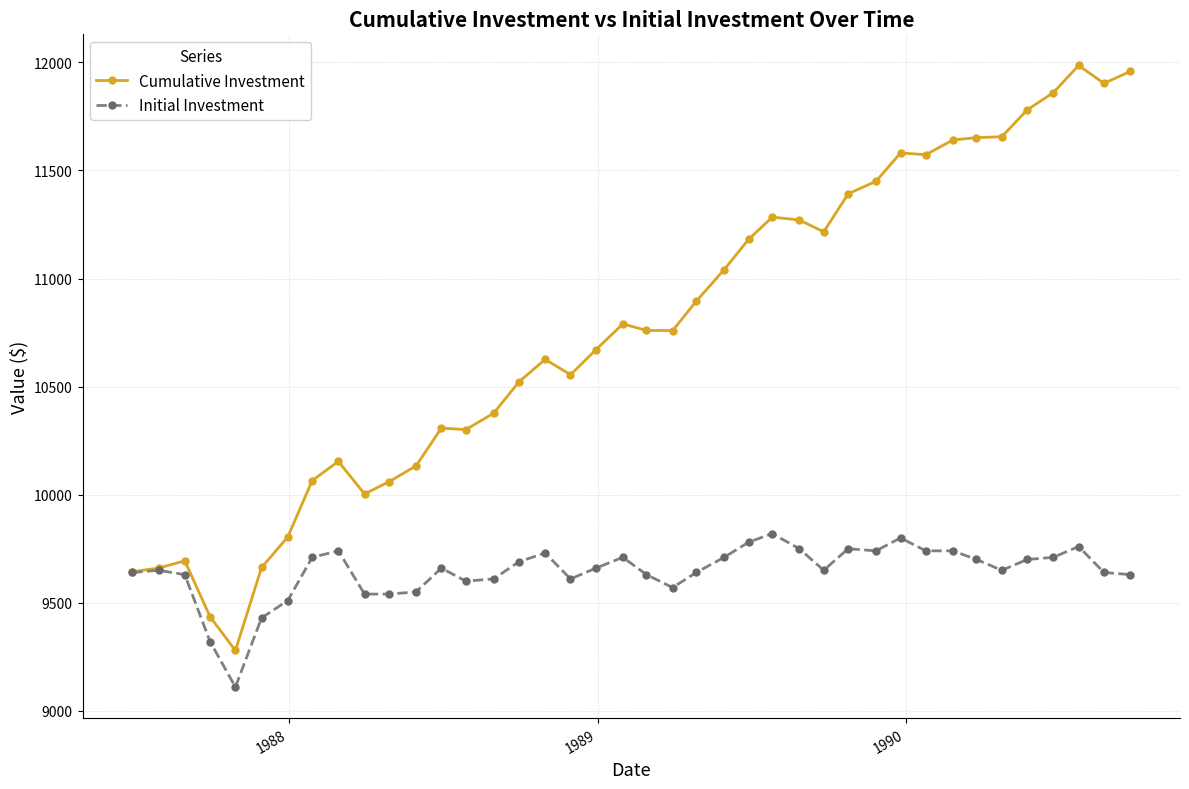

Which series has the largest range (max minus min)?

Cumulative Investment